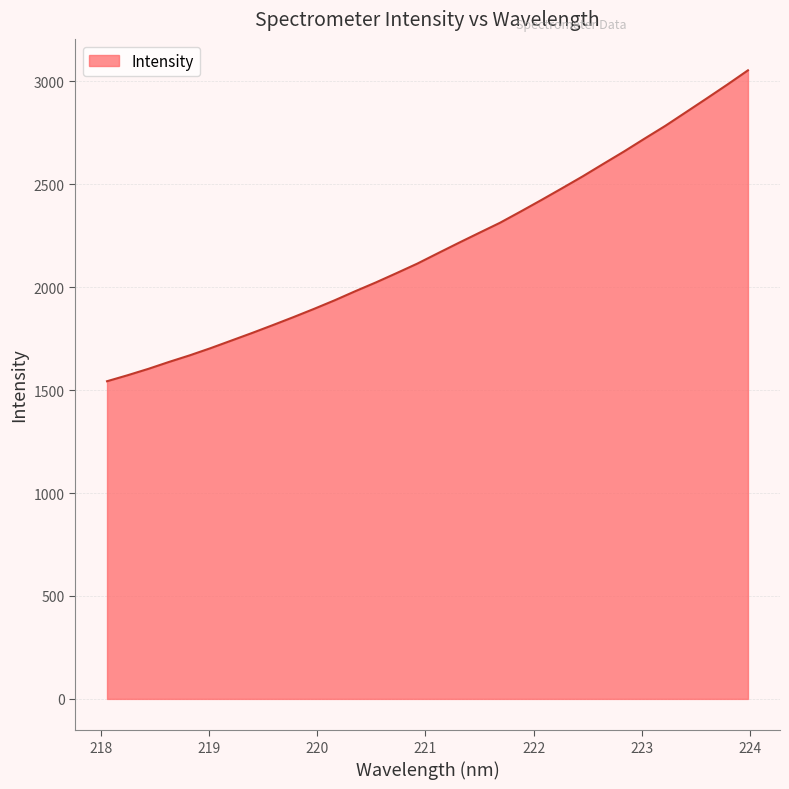

What is the difference between the maximum and minimum values?

1510.3